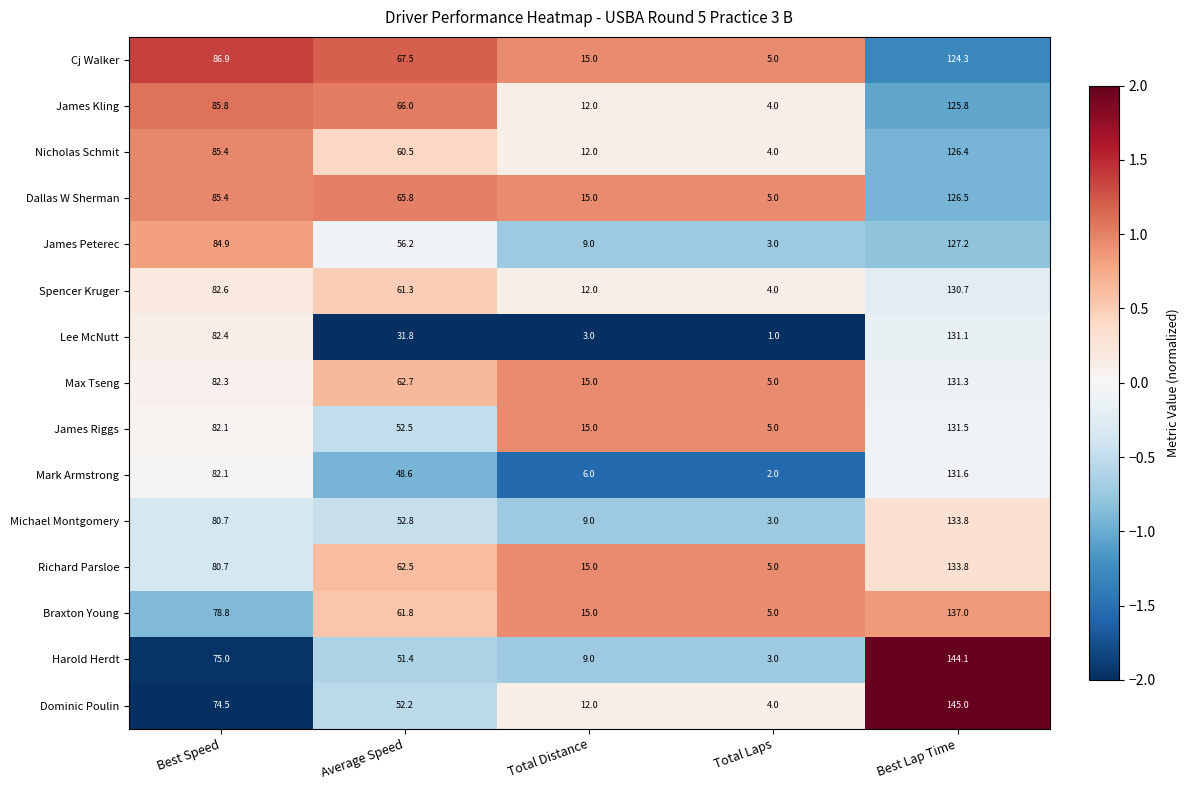

Which series has the largest range (max minus min)?

Harold Herdt